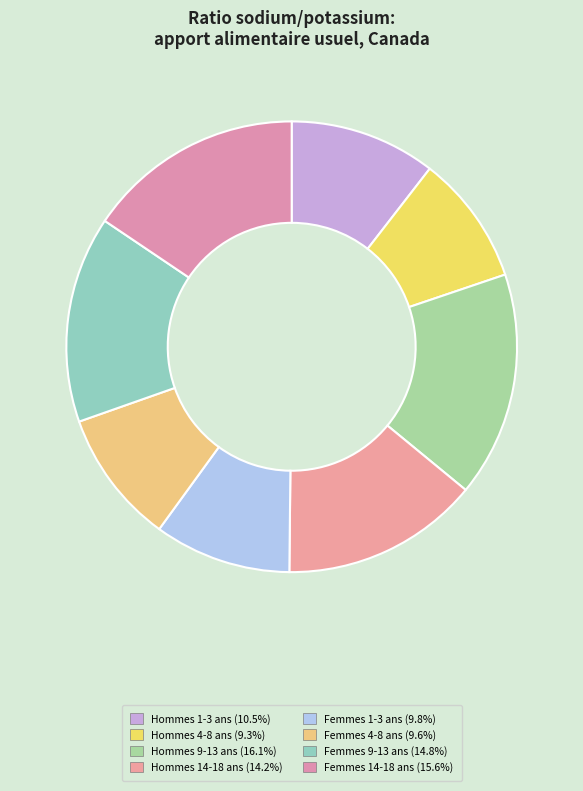

What is the ratio of the value at Femmes 4-8 ans to the value at Hommes 1-3 ans?

0.9